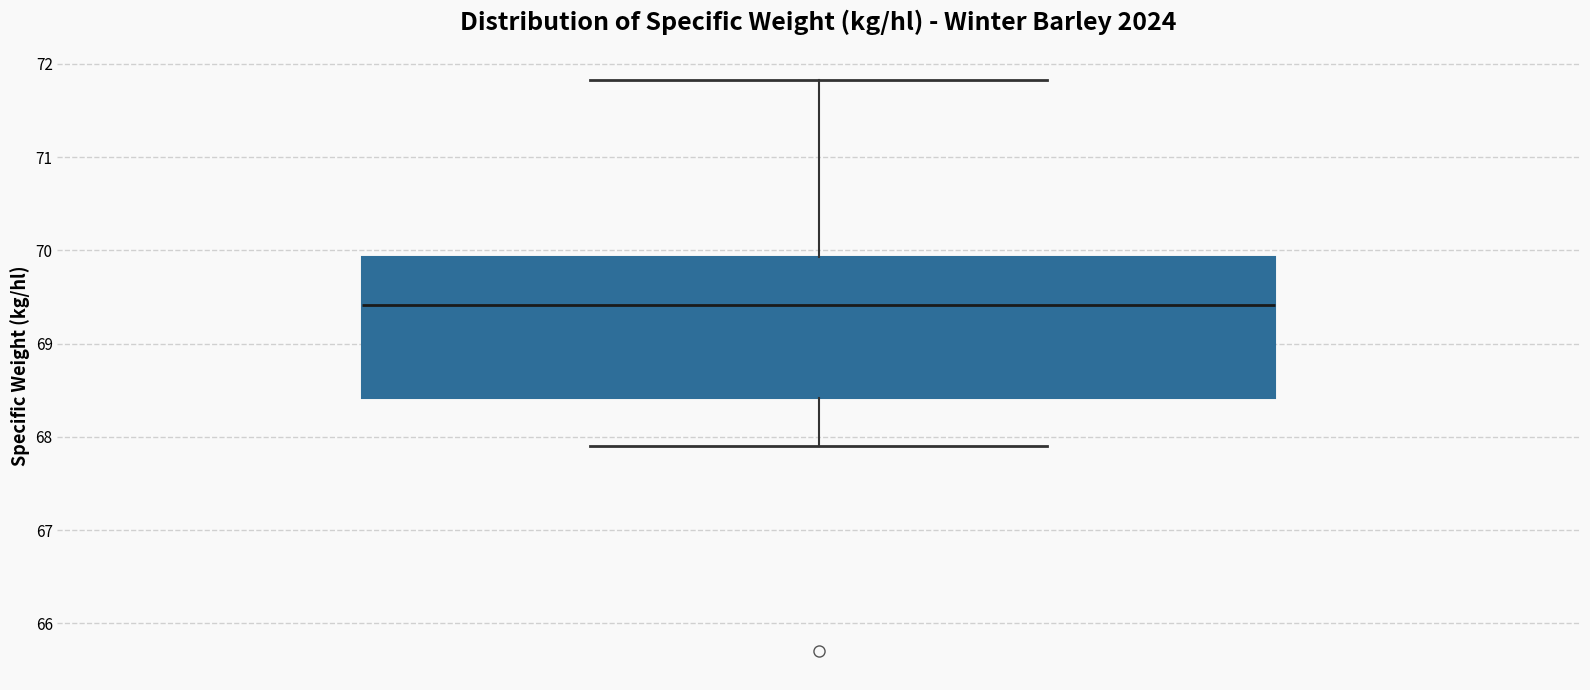

Read this box plot against the y-axis: the position of the median line, the range covered by the box, and the ends of both whiskers. The values are not printed on the chart, so give them approximately, as read against the axis.

median 69.4, box 68.4 to 69.9, whiskers 67.9 to 71.8